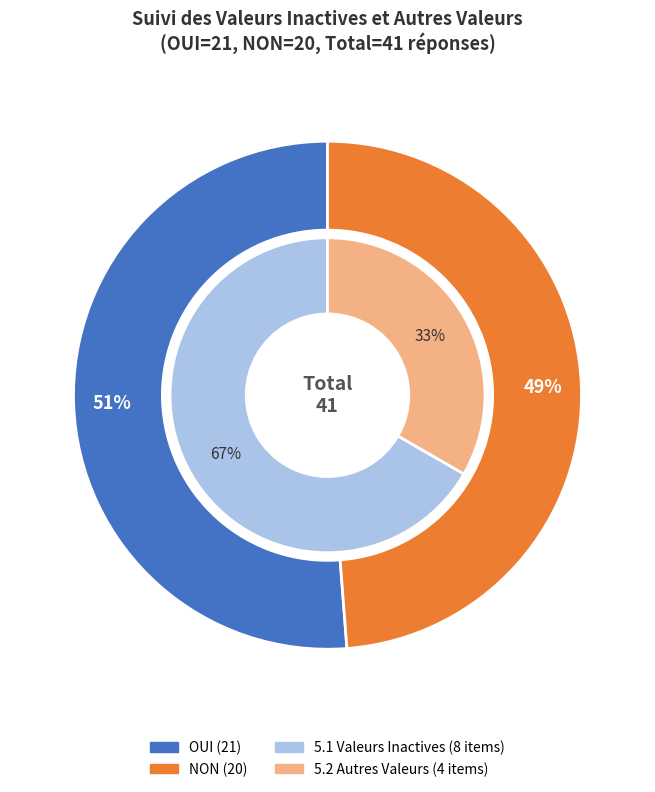

Is there a majority slice in this chart?

Yes